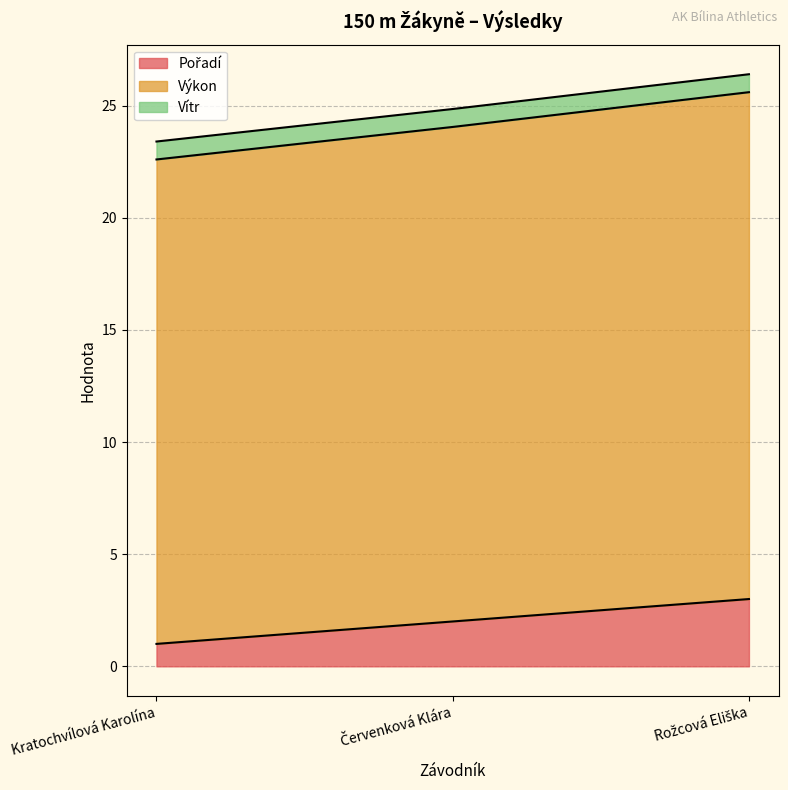

What is the label of the 1st point from the right?

Rožcová Eliška